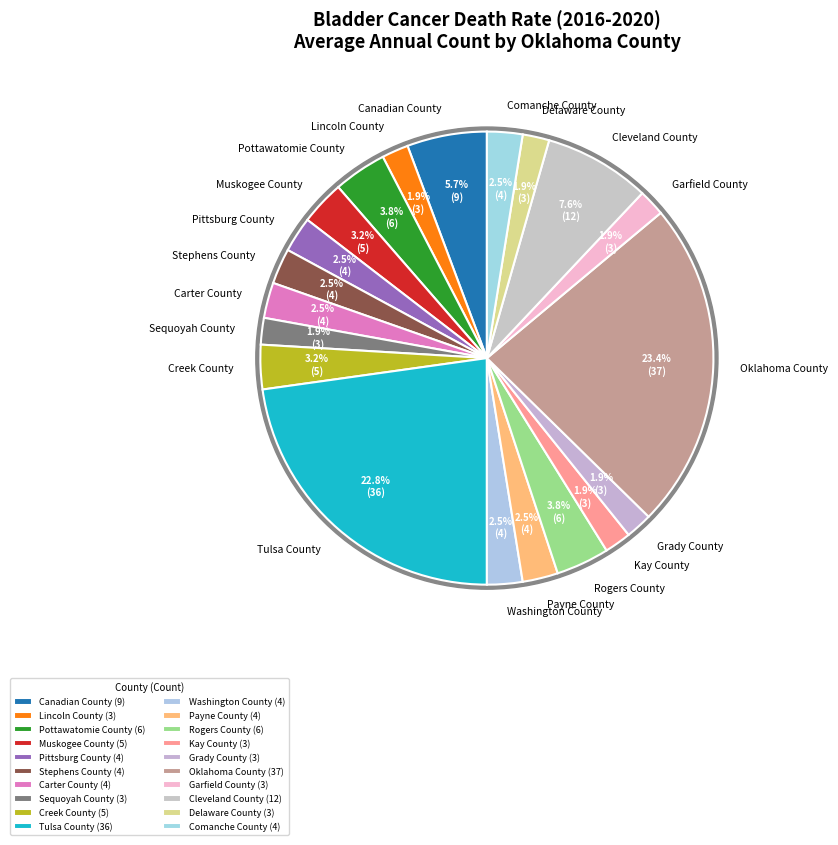

How many slices are in this pie chart?

20